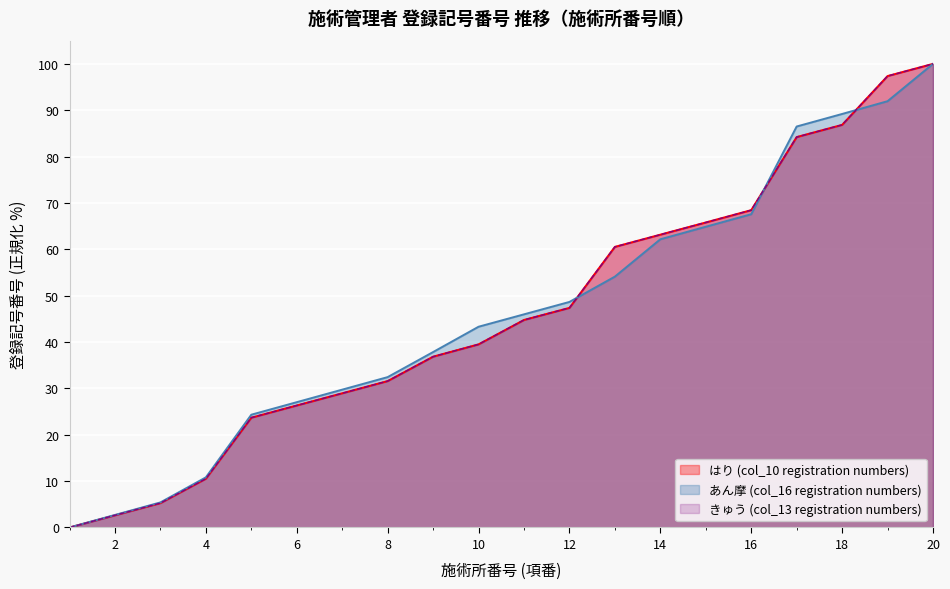

What is the label of the 19th point from the right?

2